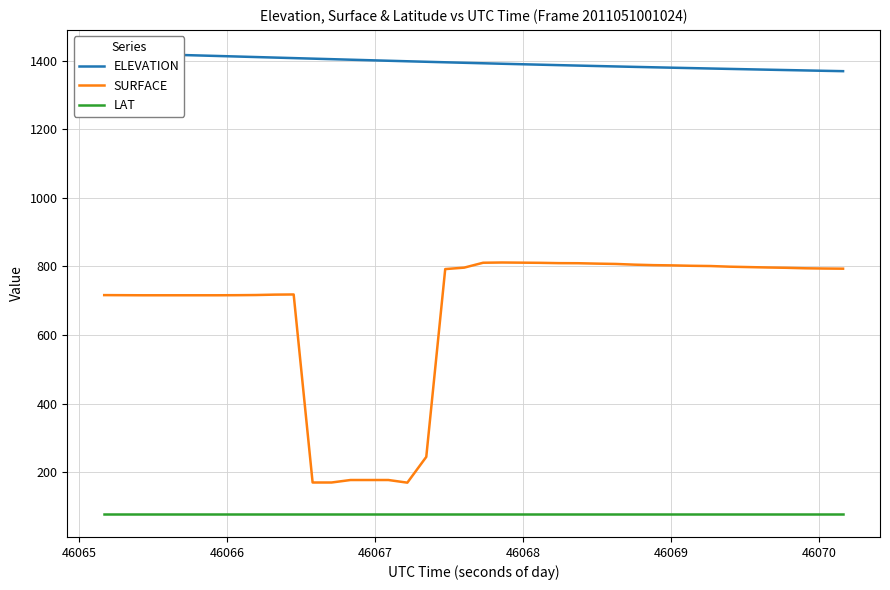

What is the difference between the maximum and minimum values in the ELEVATION series?

53.2